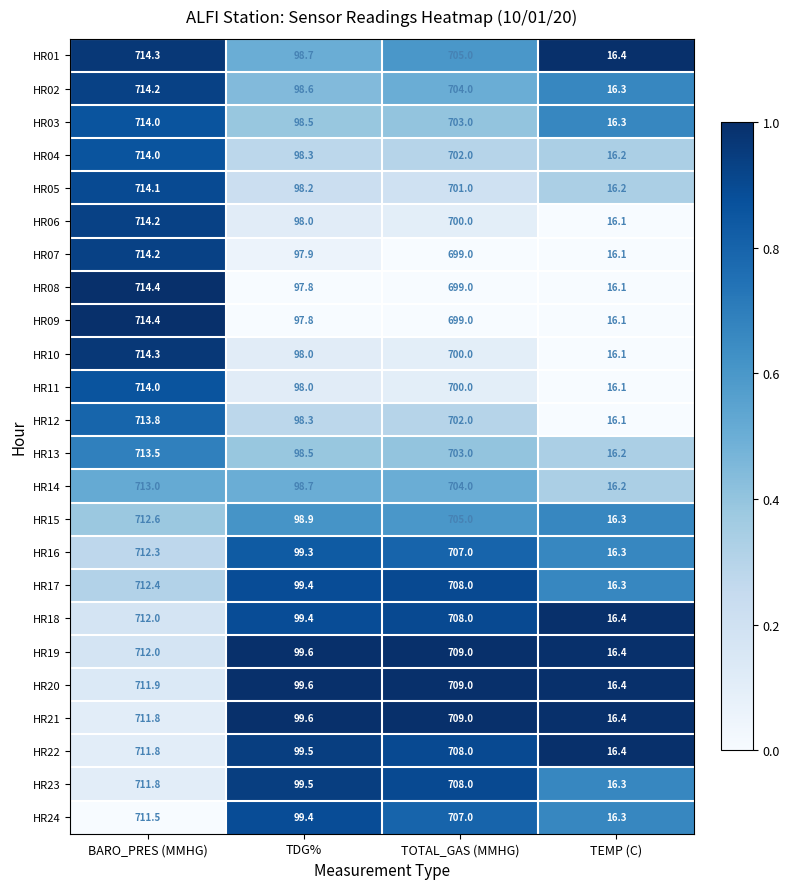

What is the difference between the second highest and second lowest values in the HR14 series?

605.3